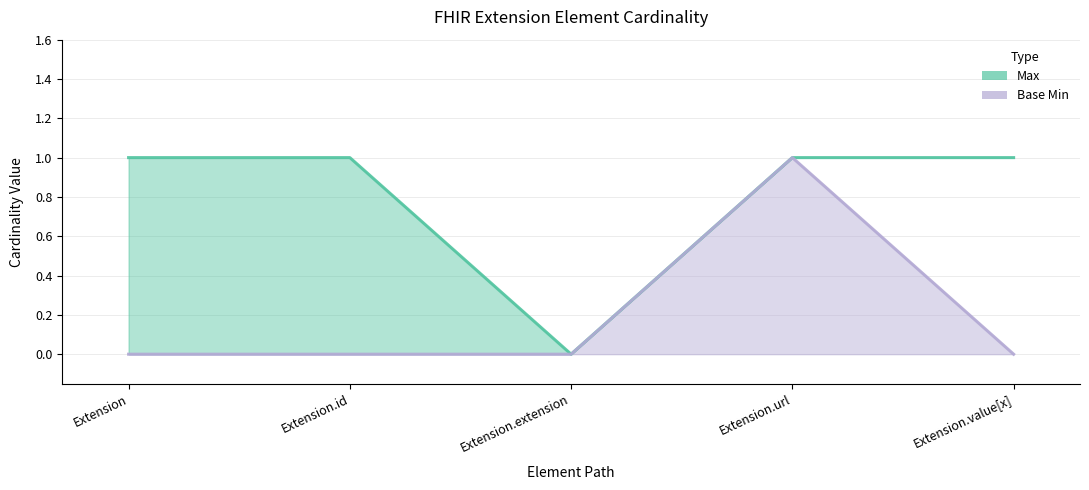

What position from the right is Extension.url?

2